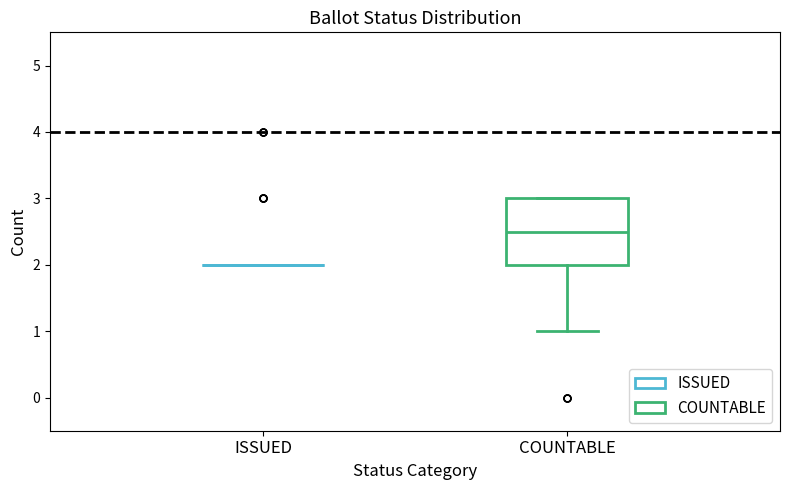

Reading left to right, read every box against the y-axis: the position of its median line, the range the box covers, and the ends of its whiskers. The values are not printed on the chart, so give them approximately, as read against the axis.

ISSUED: box collapsed to a line at 2.0, whiskers 2.0 to 2.0
COUNTABLE: median 2.5, box 2.0 to 3.0, whiskers 1.0 to 3.0